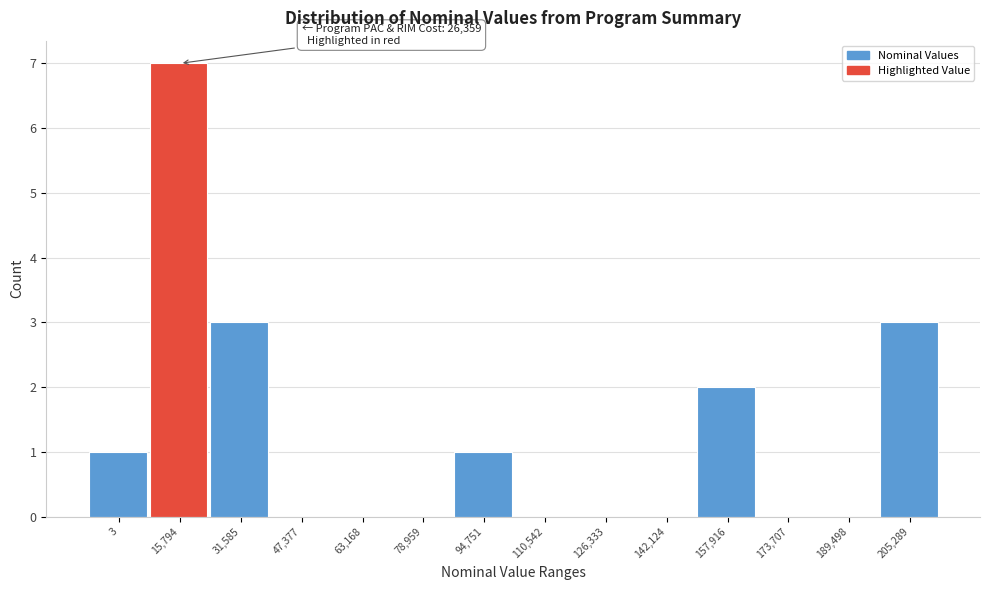

Reading right to left, extract all data points from this chart.

205,289=3	189,498=0	173,707=0	157,916=2	142,124=0	126,333=0	110,542=0	94,751=1	78,959=0	63,168=0	47,377=0	31,585=3	15,794=7	3=1